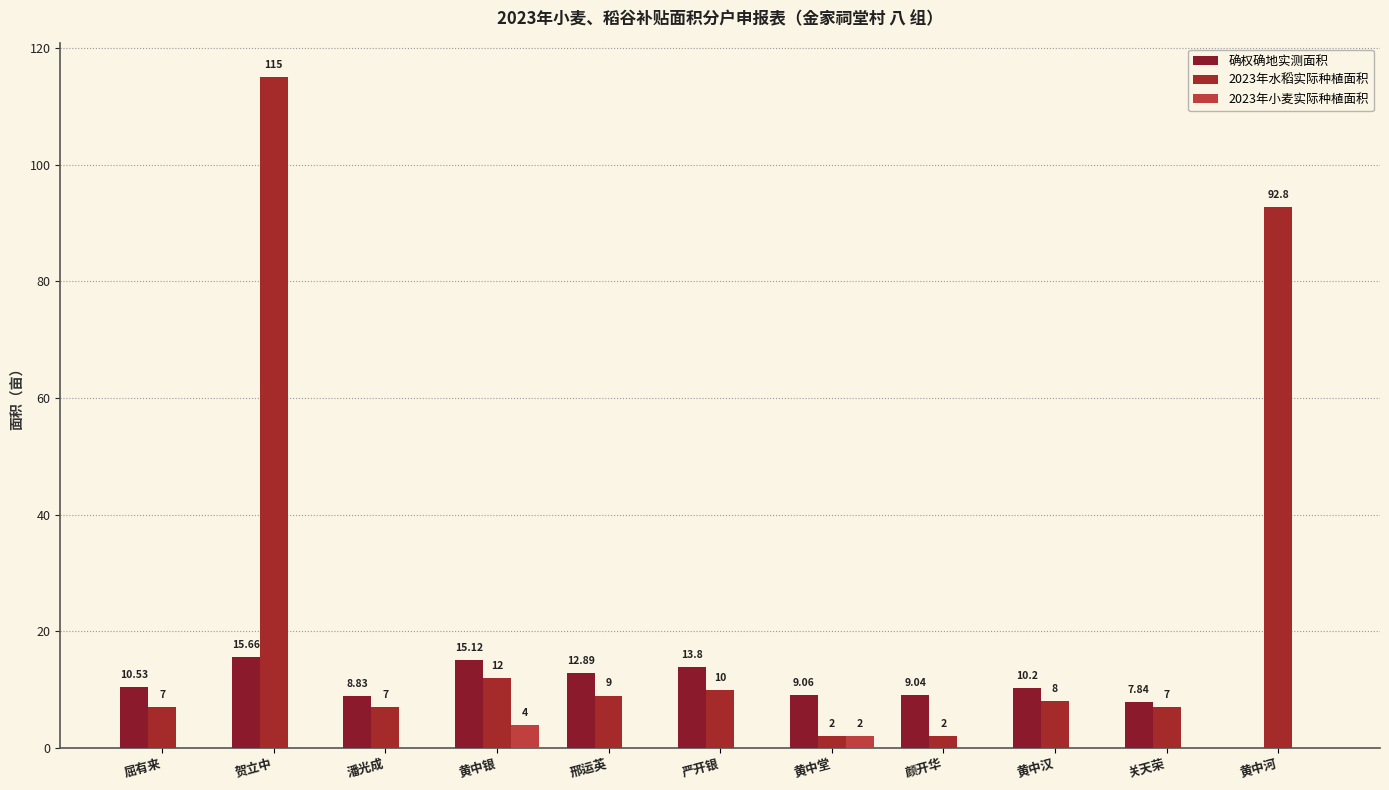

List the series in order of their peak value, highest first.

2023年水稻实际种植面积, 确权确地实测面积, 2023年小麦实际种植面积